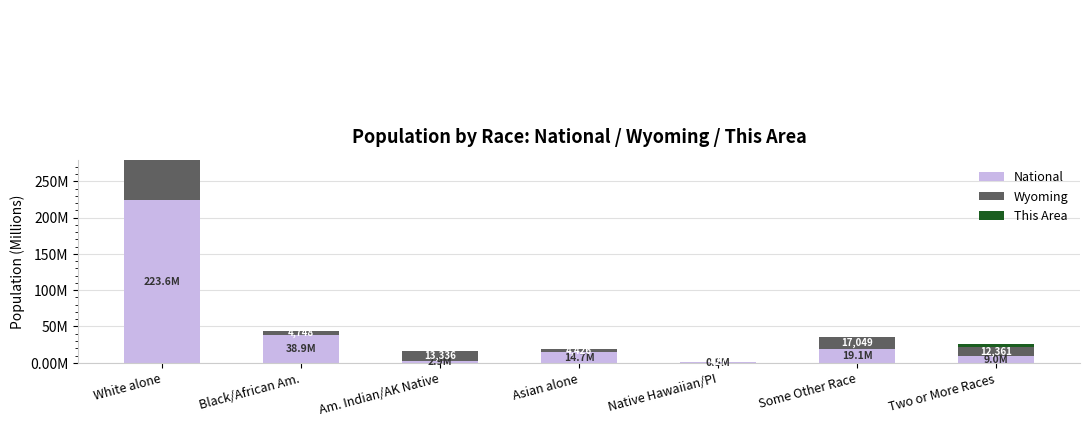

How many bars are there in each group?

3